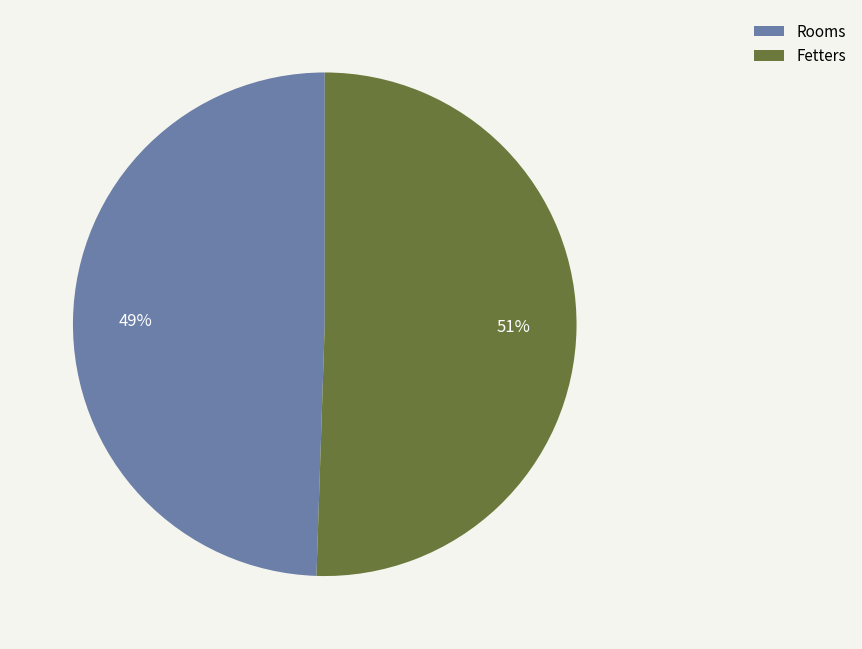

How many segments does this pie chart have?

2